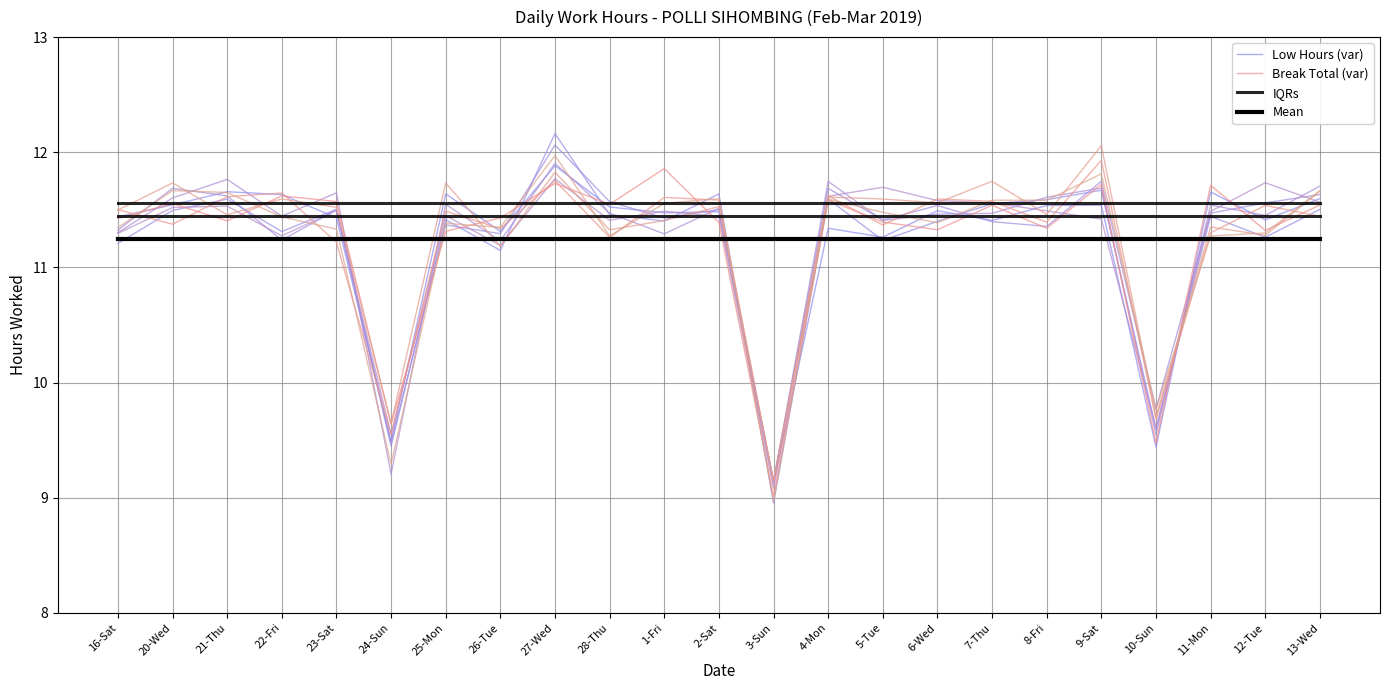

How many interior local peaks does the Break Total (var) series have?

8